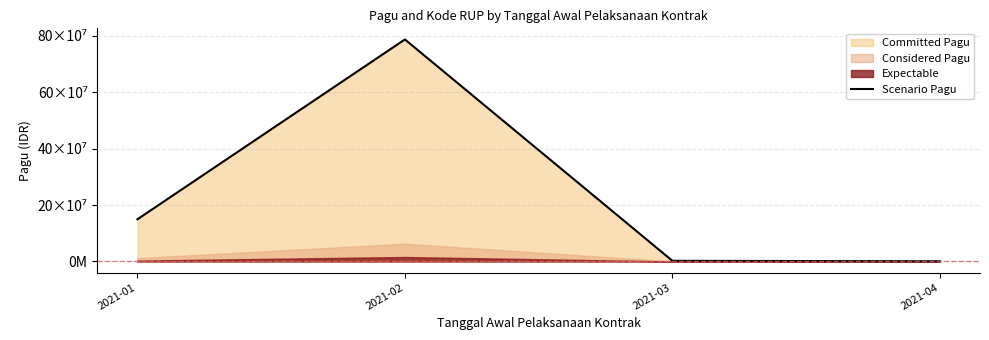

Reading right to left, transcribe all the data shown in this chart.

2021-04=700000	2021-03=2265000	2021-02=786800500	2021-01=149455000